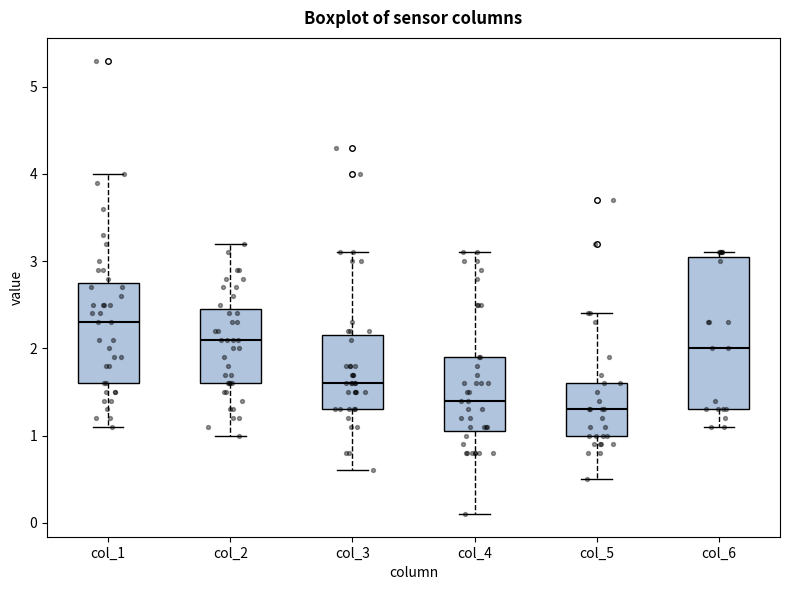

Reading left to right, transcribe this box plot: for each box, give where its median line is, the range the box spans, and where its two whiskers end, as read against the y-axis. The values are not printed on the chart, so give them approximately, as read against the axis.

col_1: median 2.3, box 1.6 to 2.8, whiskers 1.1 to 4.0
col_2: median 2.1, box 1.6 to 2.5, whiskers 1.0 to 3.2
col_3: median 1.6, box 1.3 to 2.2, whiskers 0.6 to 3.1
col_4: median 1.4, box 1.1 to 1.9, whiskers 0.1 to 3.1
col_5: median 1.3, box 1.0 to 1.6, whiskers 0.5 to 2.4
col_6: median 2.0, box 1.3 to 3.1, whiskers 1.1 to 3.1 (just above the box's upper edge)